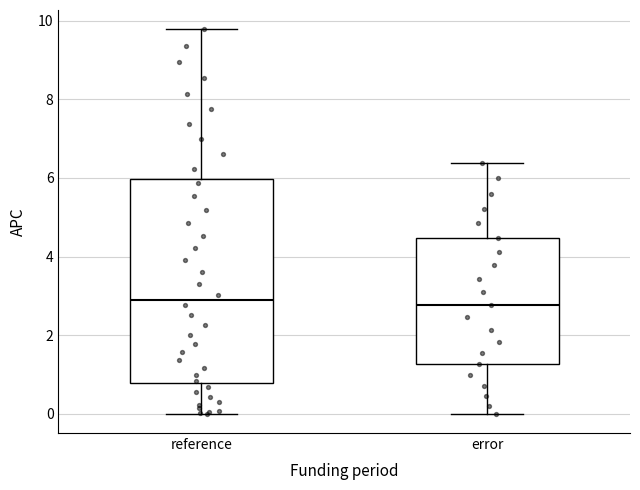

Where does the lower whisker of the box for reference end on the y-axis? The values are not printed on the chart, so give them approximately, as read against the axis.

0.0